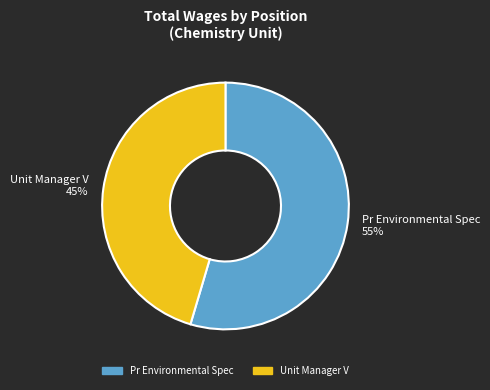

How many segments does this pie chart have?

2